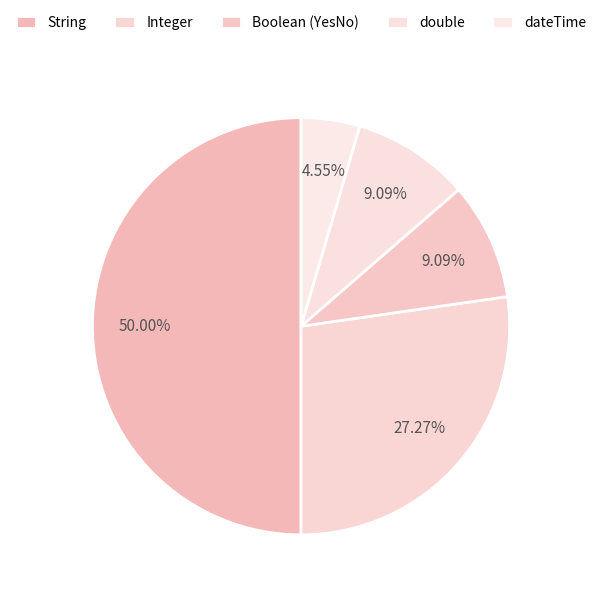

To the nearest percent, what portion does double represent?

9%